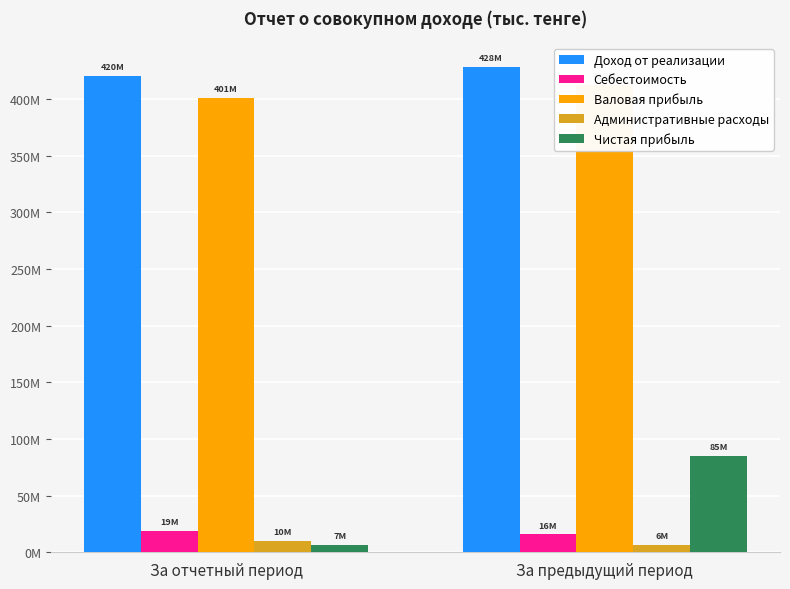

Reading left to right, list all the values displayed in this chart.

Доход от реализации: За отчетный период=420158335.7	За предыдущий период=428099950.0
Себестоимость: За отчетный период=18845205.0	За предыдущий период=15741889.0
Валовая прибыль: За отчетный период=401313130.7	За предыдущий период=412358061.0
Административные расходы: За отчетный период=10310374.5	За предыдущий период=6280887.1
Чистая прибыль: За отчетный период=6585110.2	За предыдущий период=85335576.8